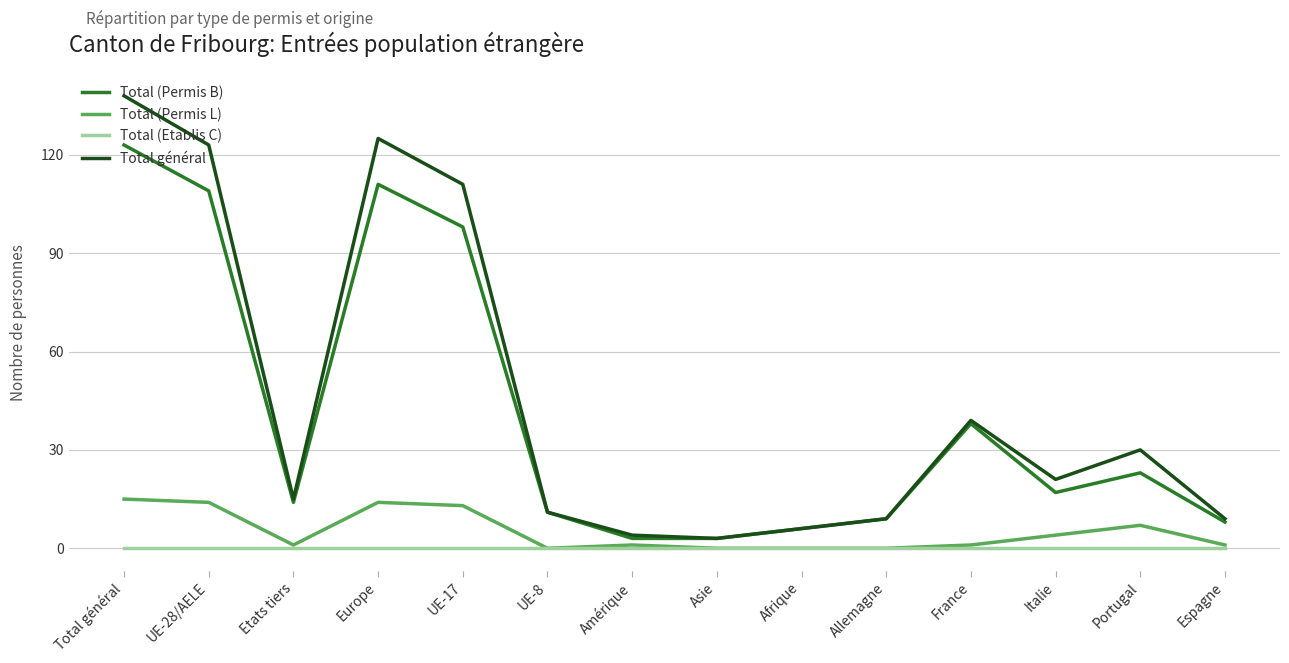

At which category is the sum across all series the highest?

Total général